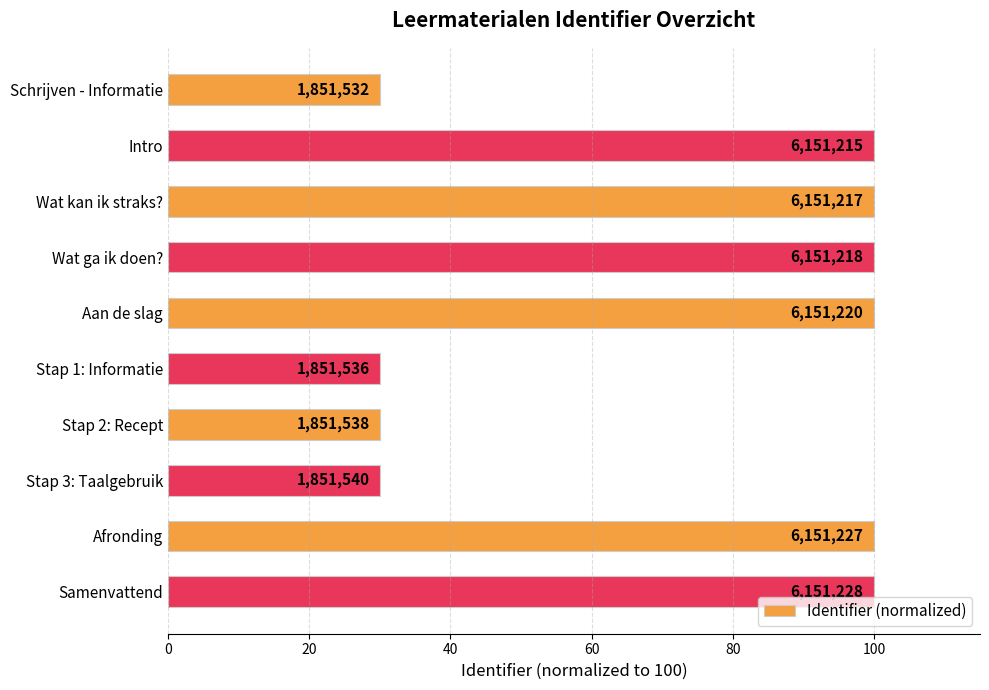

Does the chart contain any negative values?

No